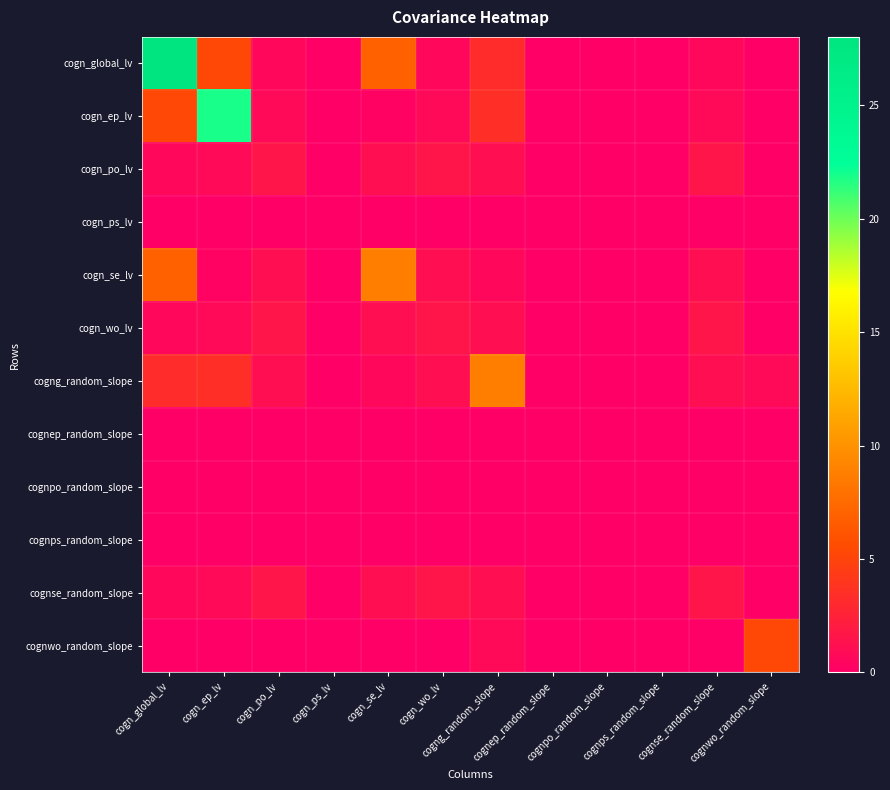

What is the difference between the highest and lowest values at cogng_random_slope?

8.8